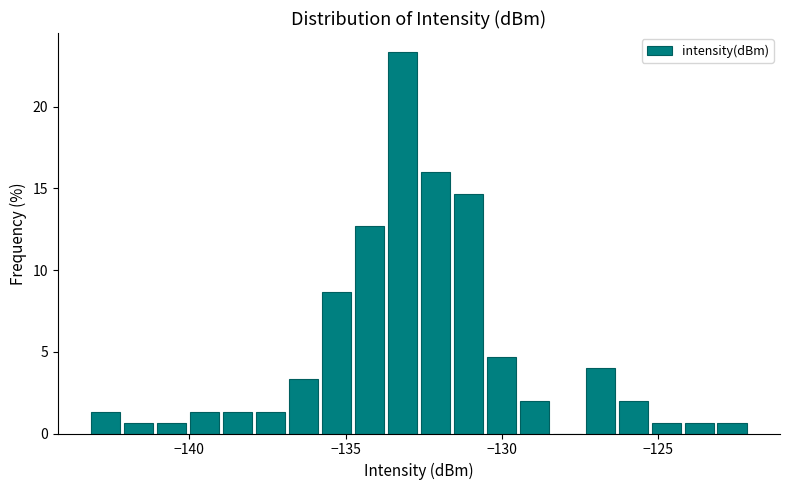

Around what value on the x-axis is the tallest bar? Give the approximate position of its centre, as read against the axis.

-133.0